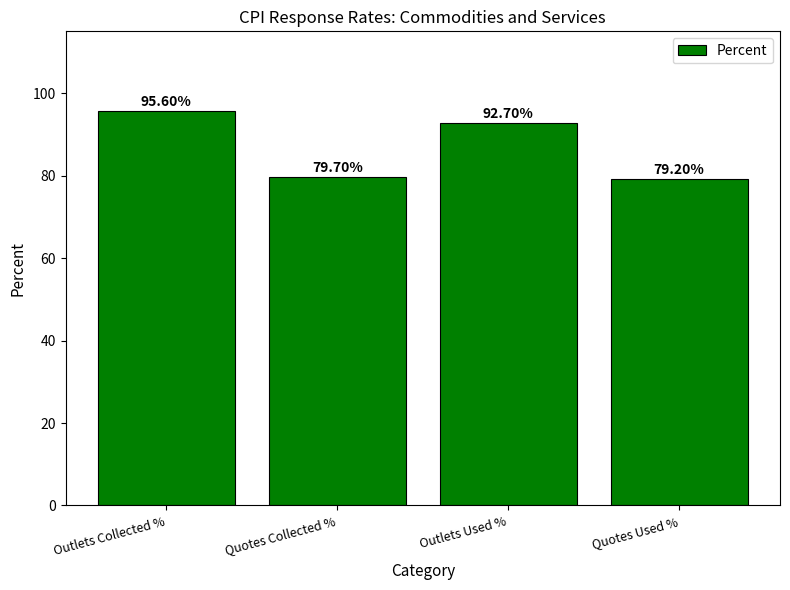

How many data points are less than 92?

2